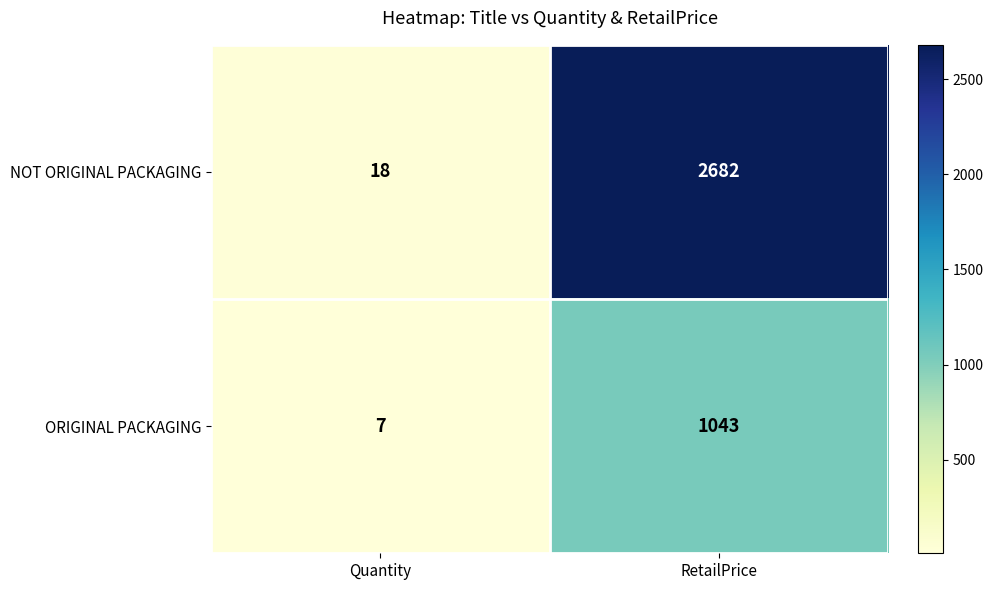

Between Quantity and RetailPrice, which series saw the biggest shift?

NOT ORIGINAL PACKAGING